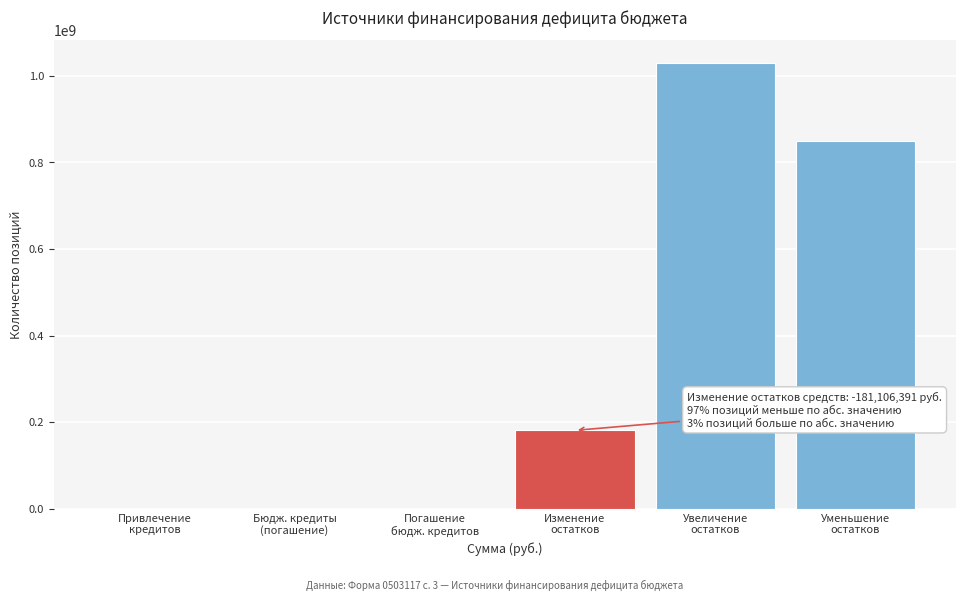

What is the maximum value shown in the chart?

1030611916.7